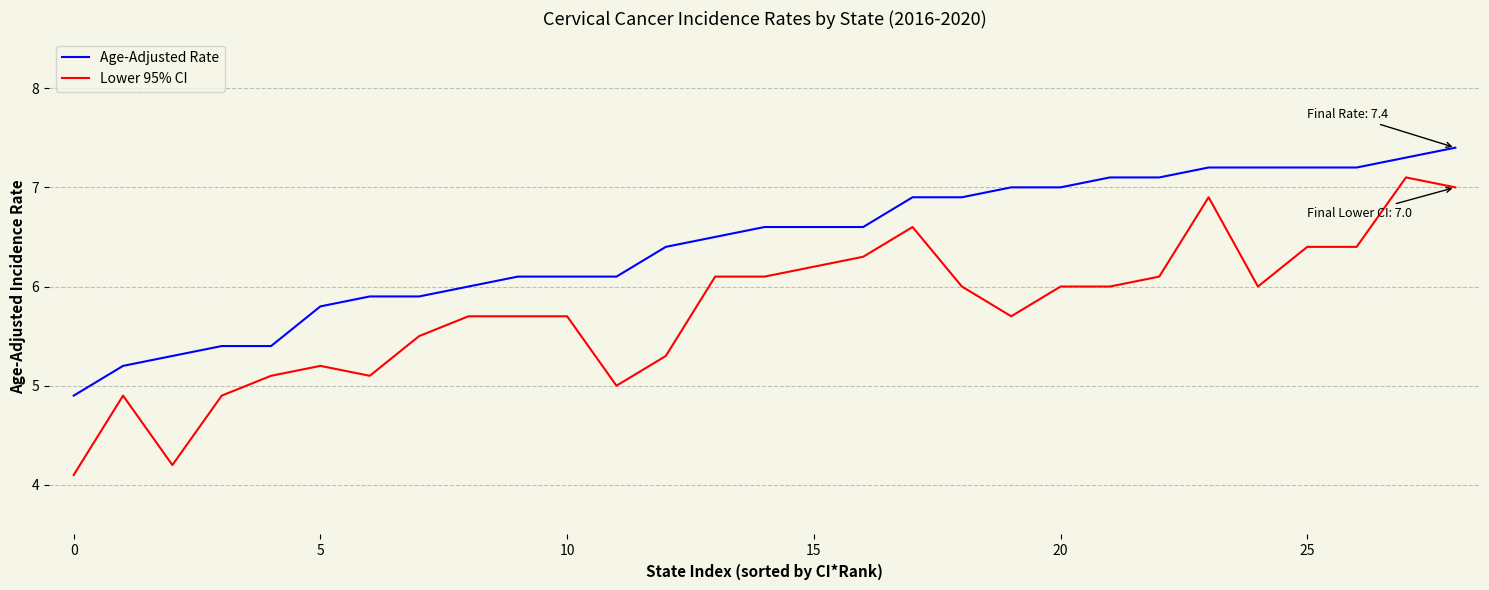

True or false: Age-Adjusted Rate and Lower 95% CI cross at least once.

False